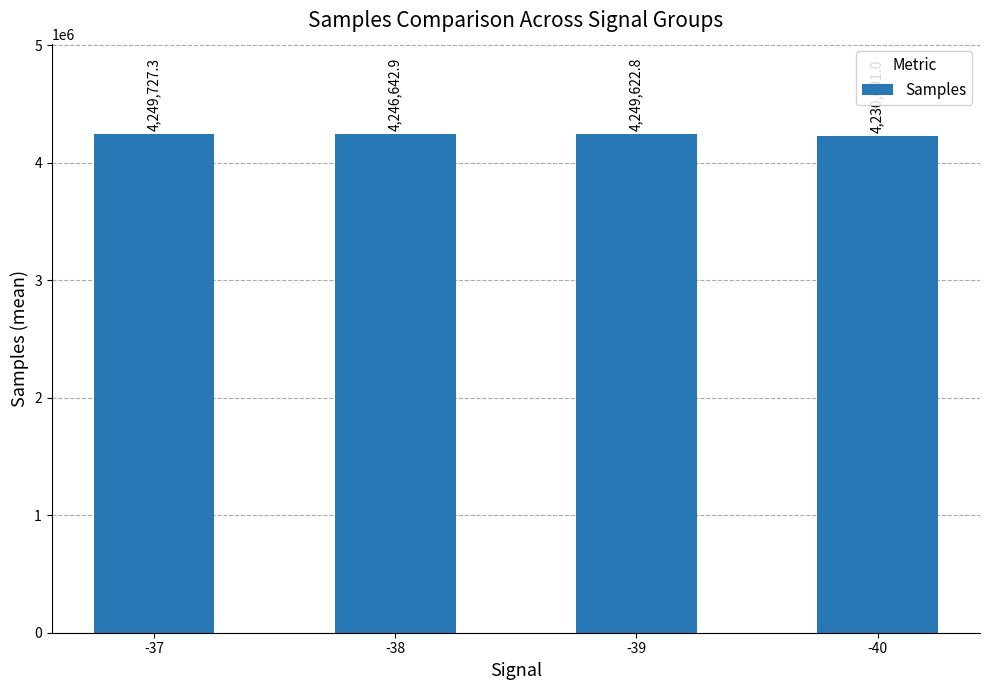

What is the ratio of the value at -39 to the value at -40?

1.0